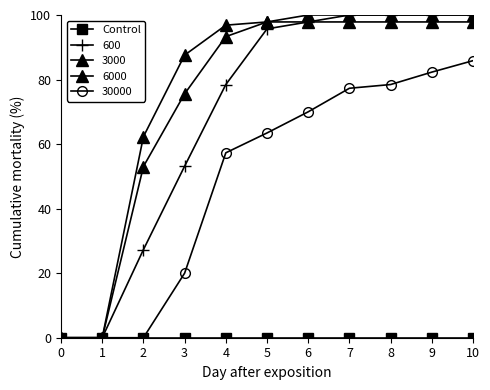

Count the number of data series in this chart.

5